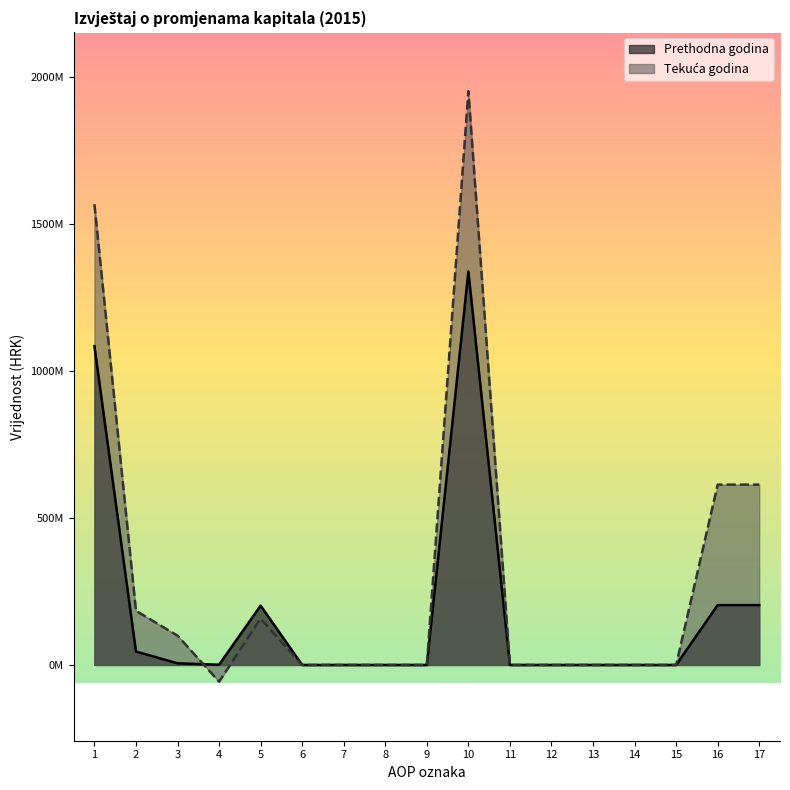

Which series has the widest spread of values?

Tekuća godina